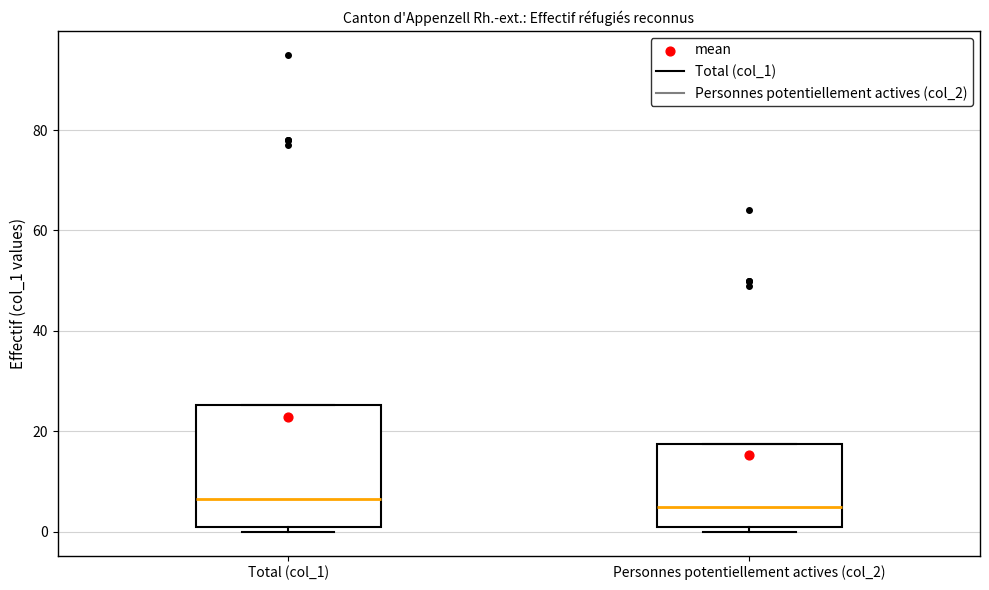

Comparing the boxes themselves (not the whiskers), which one is the tallest?

Total (col_1)